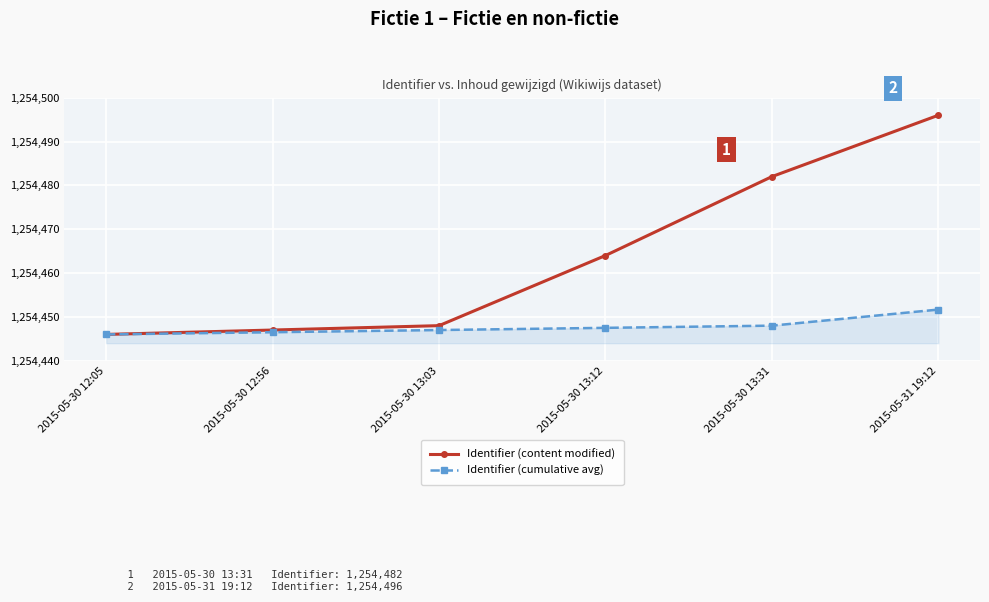

What is the average value of the Identifier (content modified) series?

1254463.8